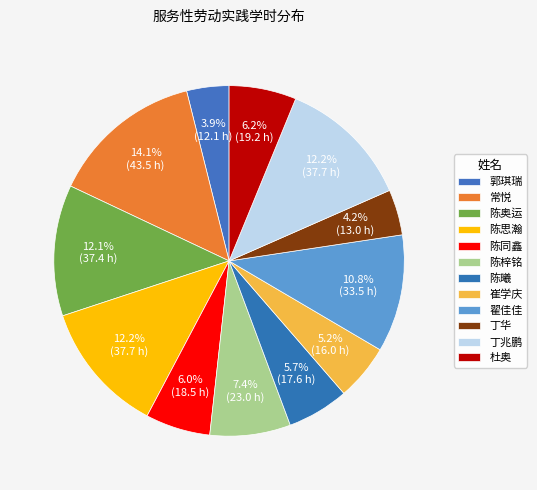

Is it true that 翟佳佳 is 11% of the pie?

True